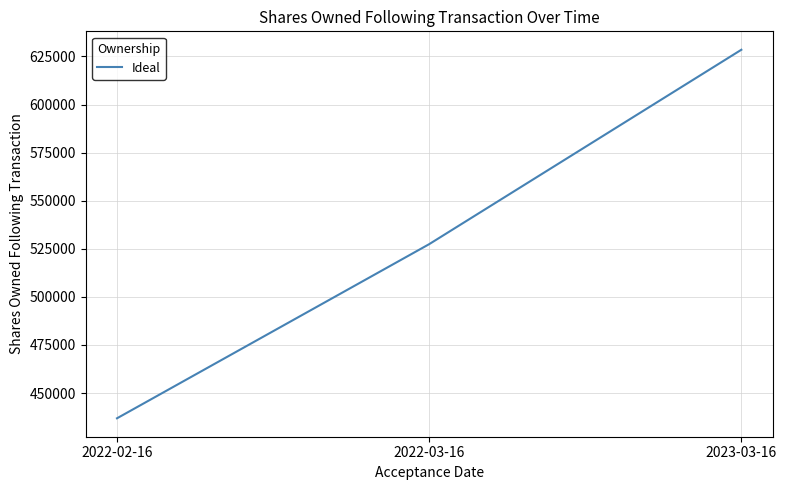

Rank the categories by value from highest to lowest.

2023-03-16, 2022-03-16, 2022-02-16